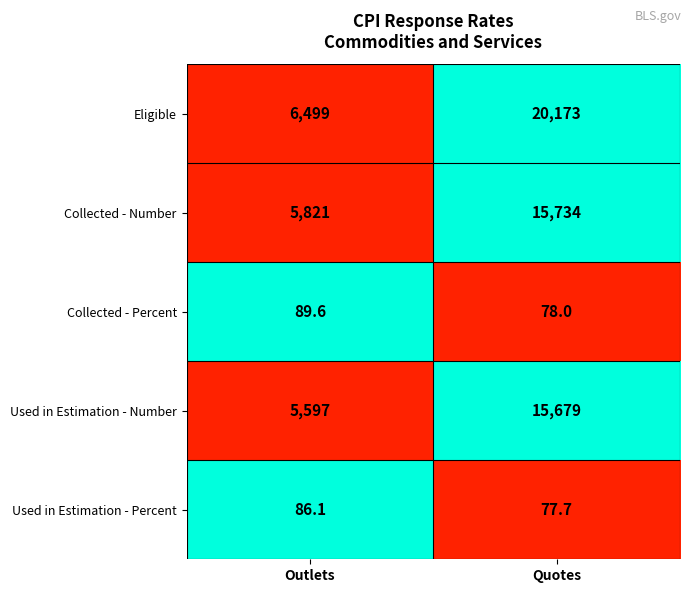

Count the number of data series in this chart.

5